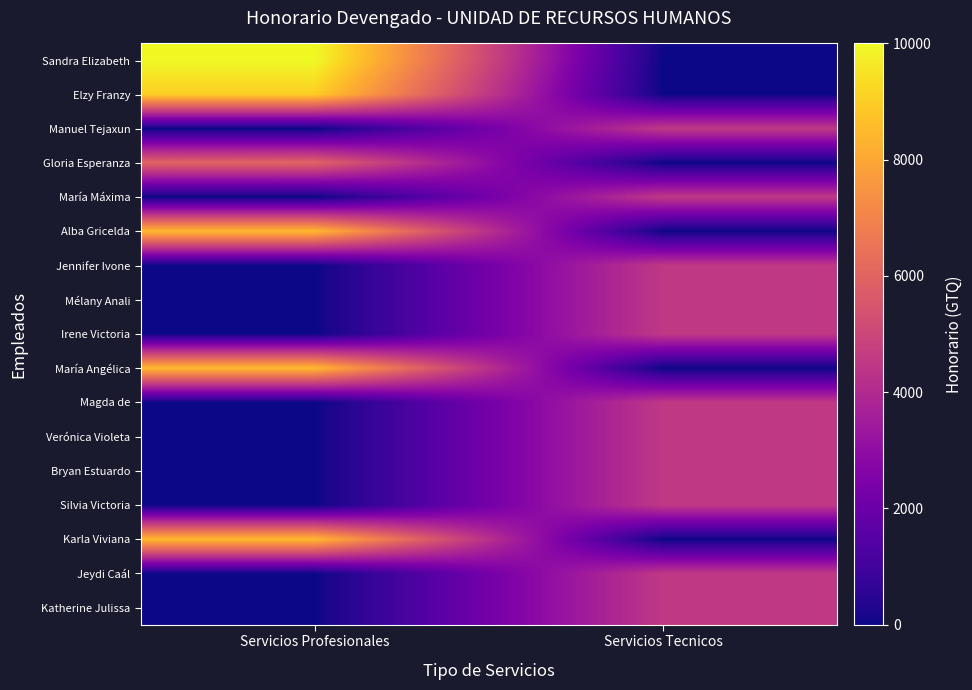

List the series in order of their peak value, highest first.

Sandra Elizabeth, Elzy Franzy, Alba Gricelda, María Angélica, Karla Viviana, Gloria Esperanza, Manuel Tejaxun, María Máxima, Jennifer Ivone, Mélany Anali, Irene Victoria, Magda de, Verónica Violeta, Bryan Estuardo, Silvia Victoria, Jeydi Caál, Katherine Julissa